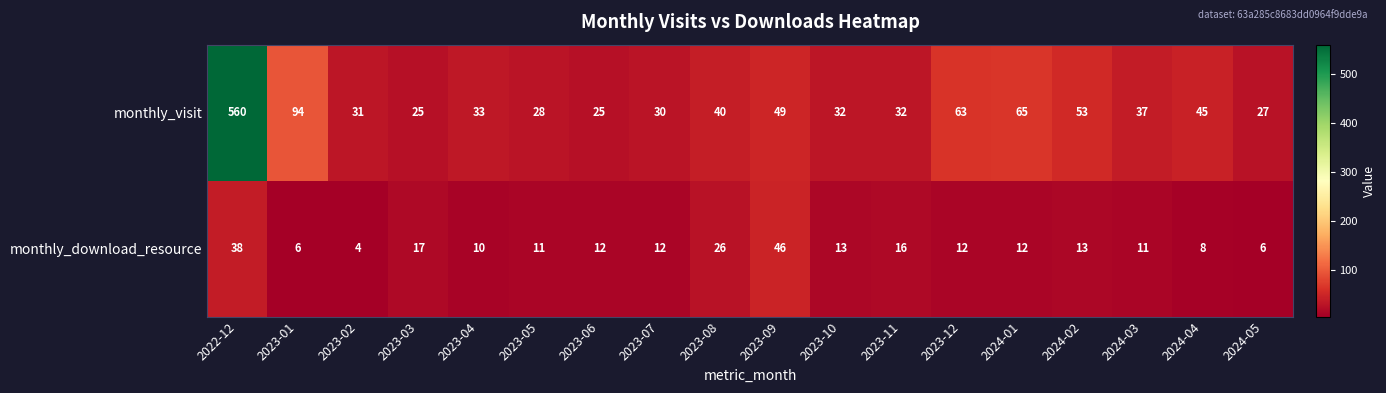

Is it true that monthly_download_resource equals 17 at 2023-03?

True